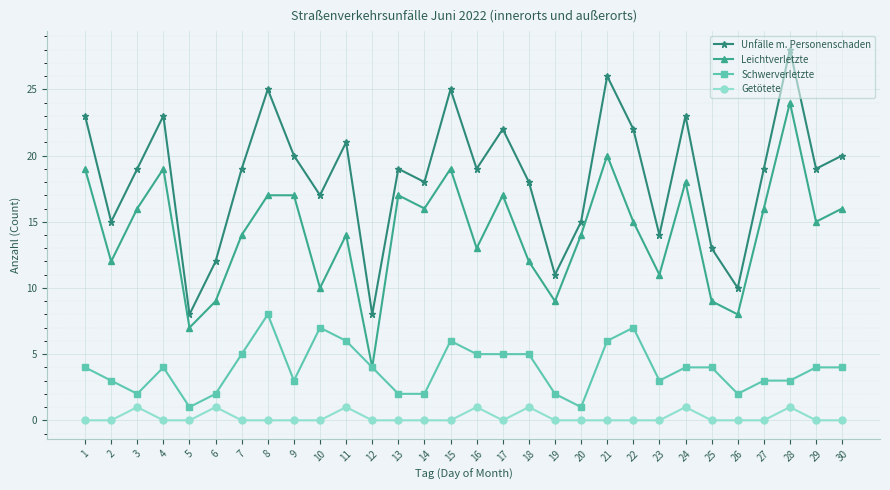

What is the sum of the Unfälle m. Personenschaden values at 9 and 29?

39